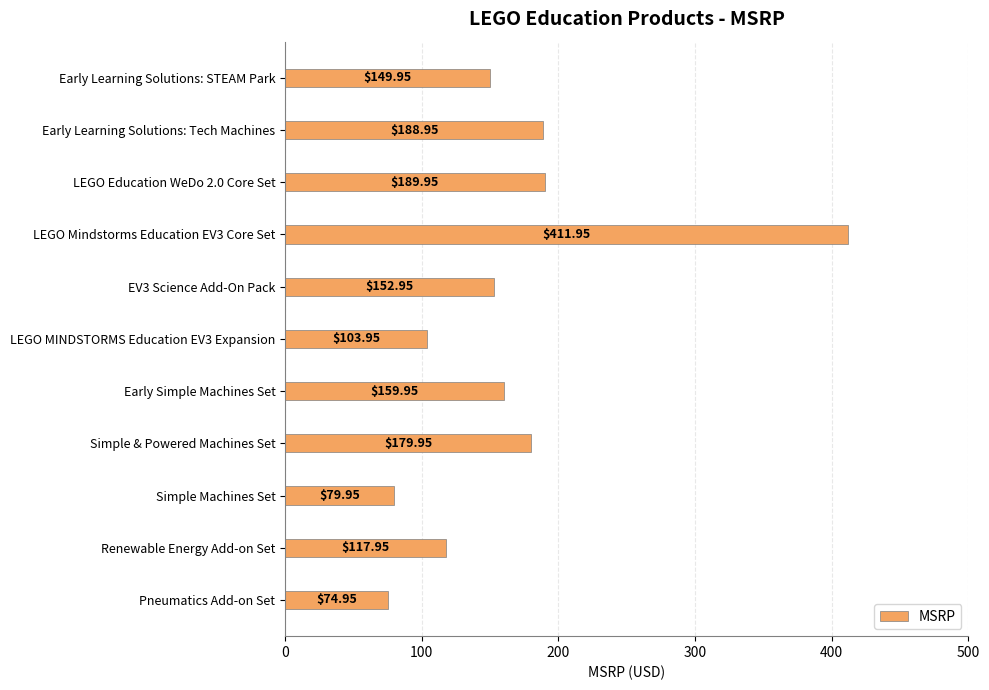

What is the label of the 9th bar from the top?

Simple Machines Set